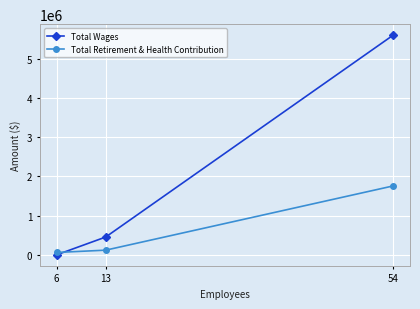

At which category is the sum across all series the highest?

54